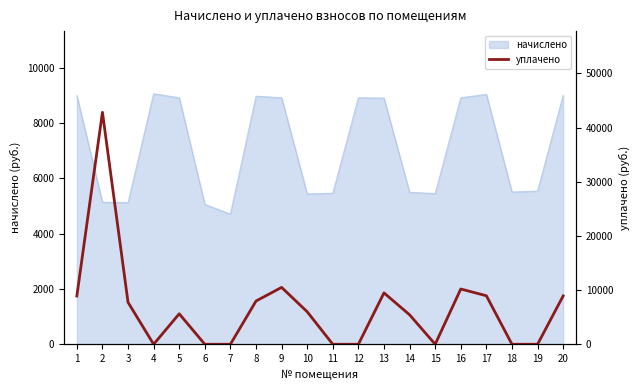

What is the highest value of the начислено series?

9056.0